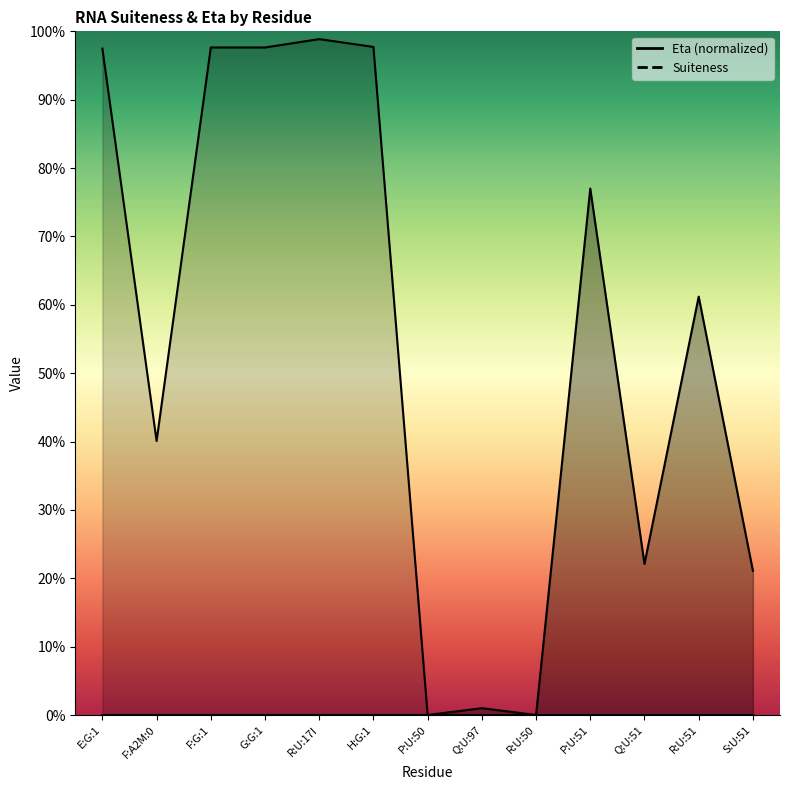

Which label corresponds to the smallest value in the chart?

P:U:50